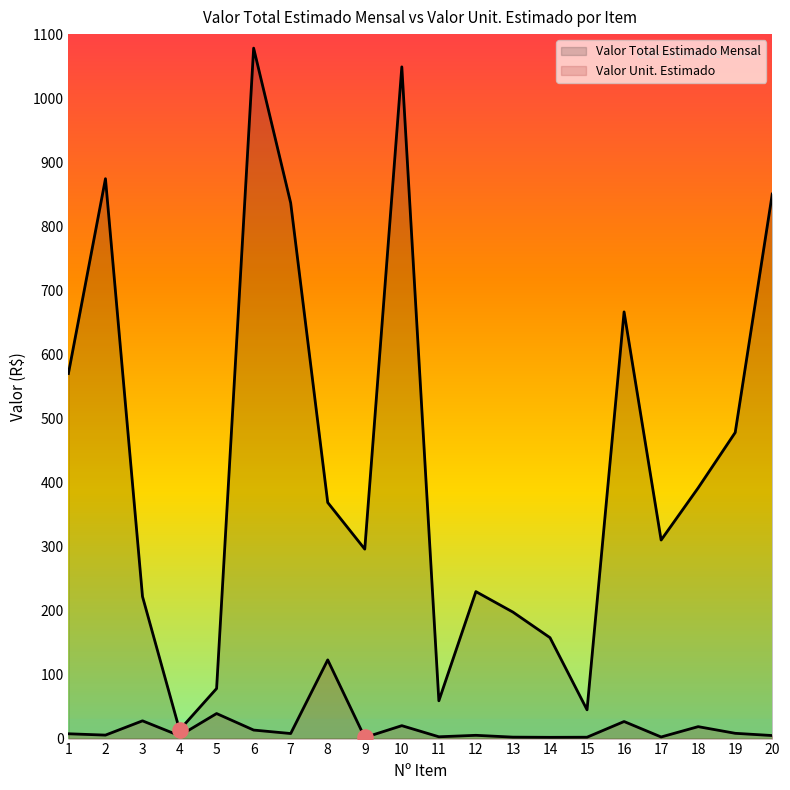

What is the total value across all series at 14?

159.6